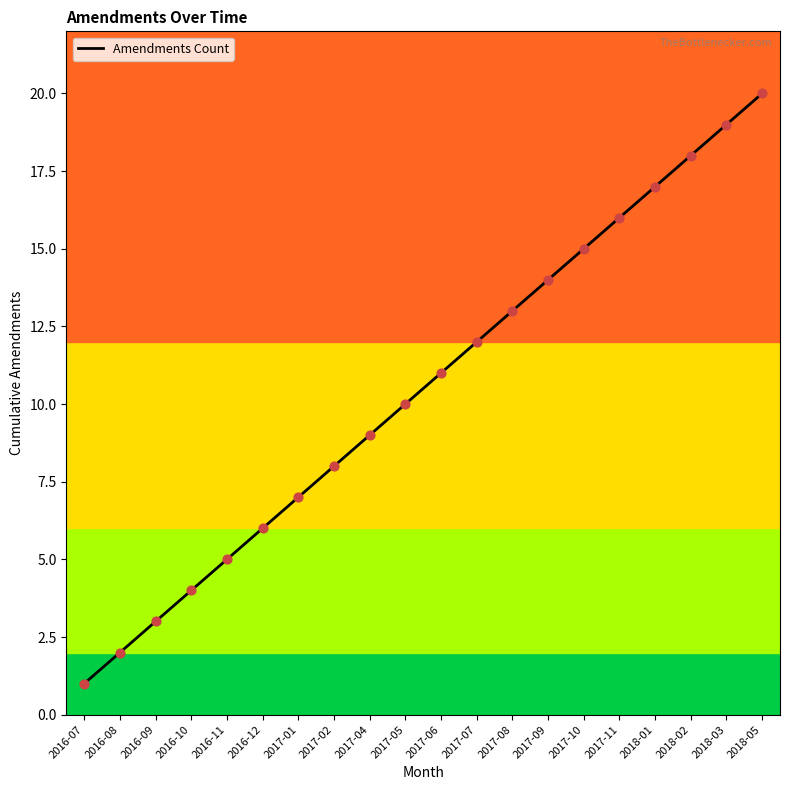

What is the change in value from 2016-08 to 2017-07?

+10